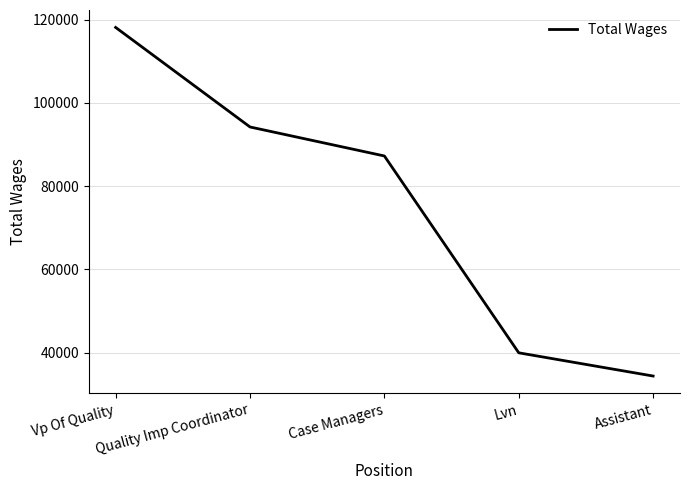

What is the difference between the values at Case Managers and Assistant?

52881